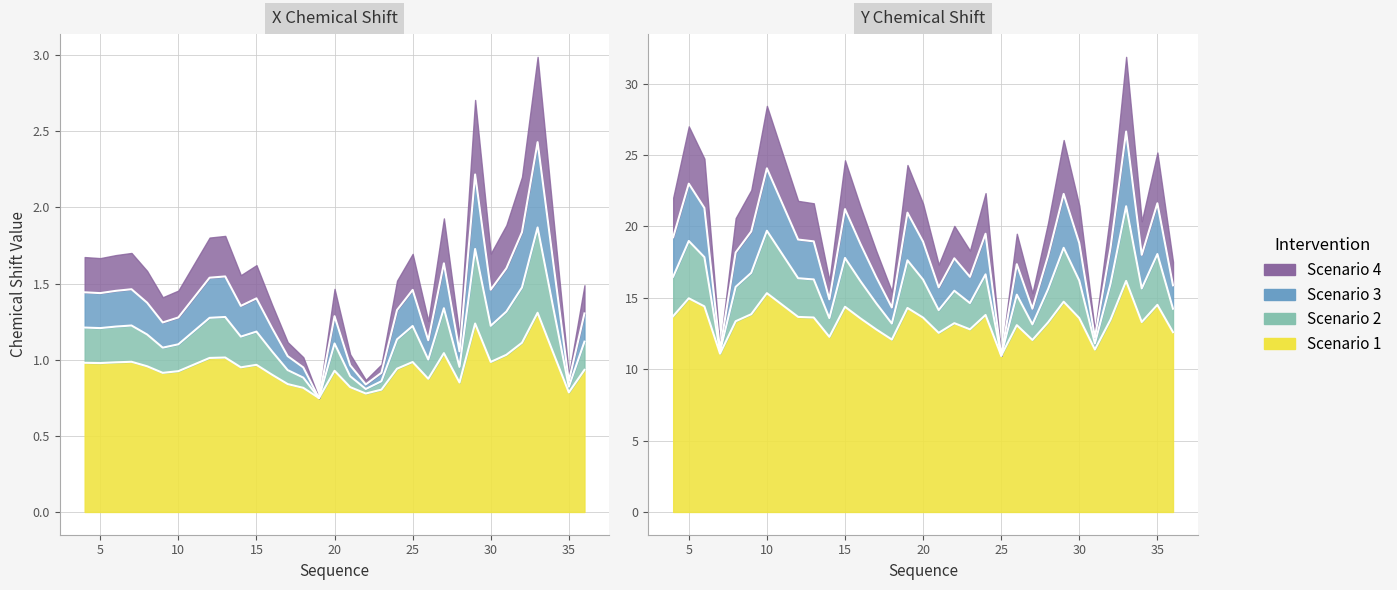

What is the minimum value for Y_shift?

10.9